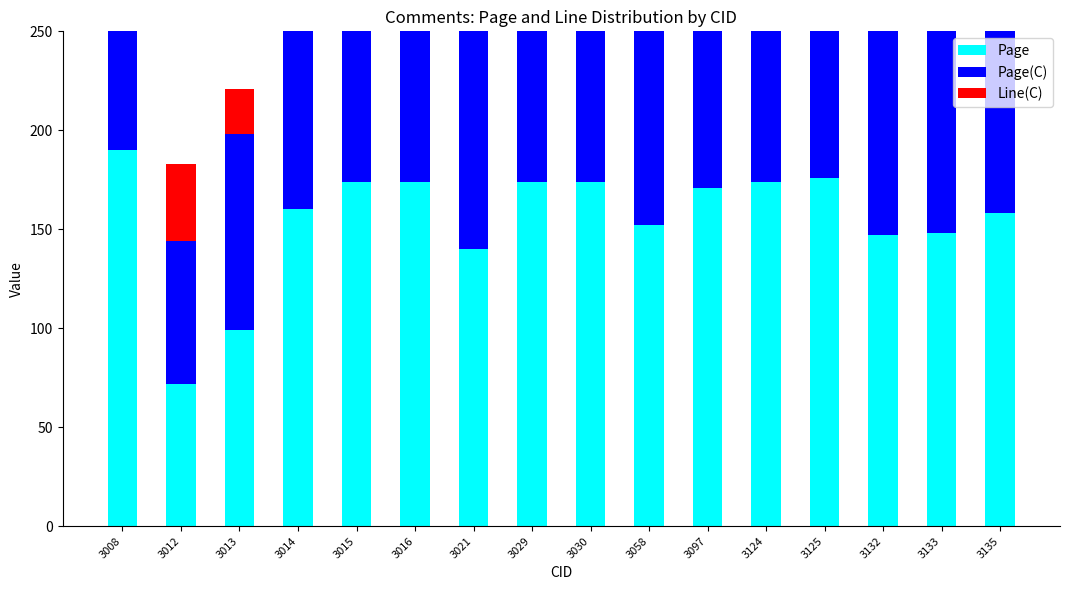

Rank the categories by Page value from highest to lowest.

3008, 3125, 3015, 3016, 3029, 3030, 3124, 3097, 3014, 3135, 3058, 3133, 3132, 3021, 3013, 3012